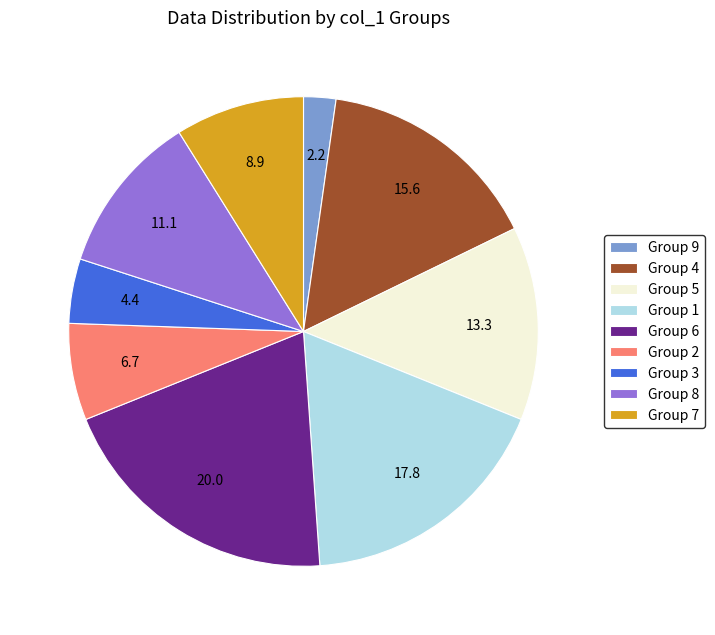

Which category has the smallest portion of the pie?

Group 9